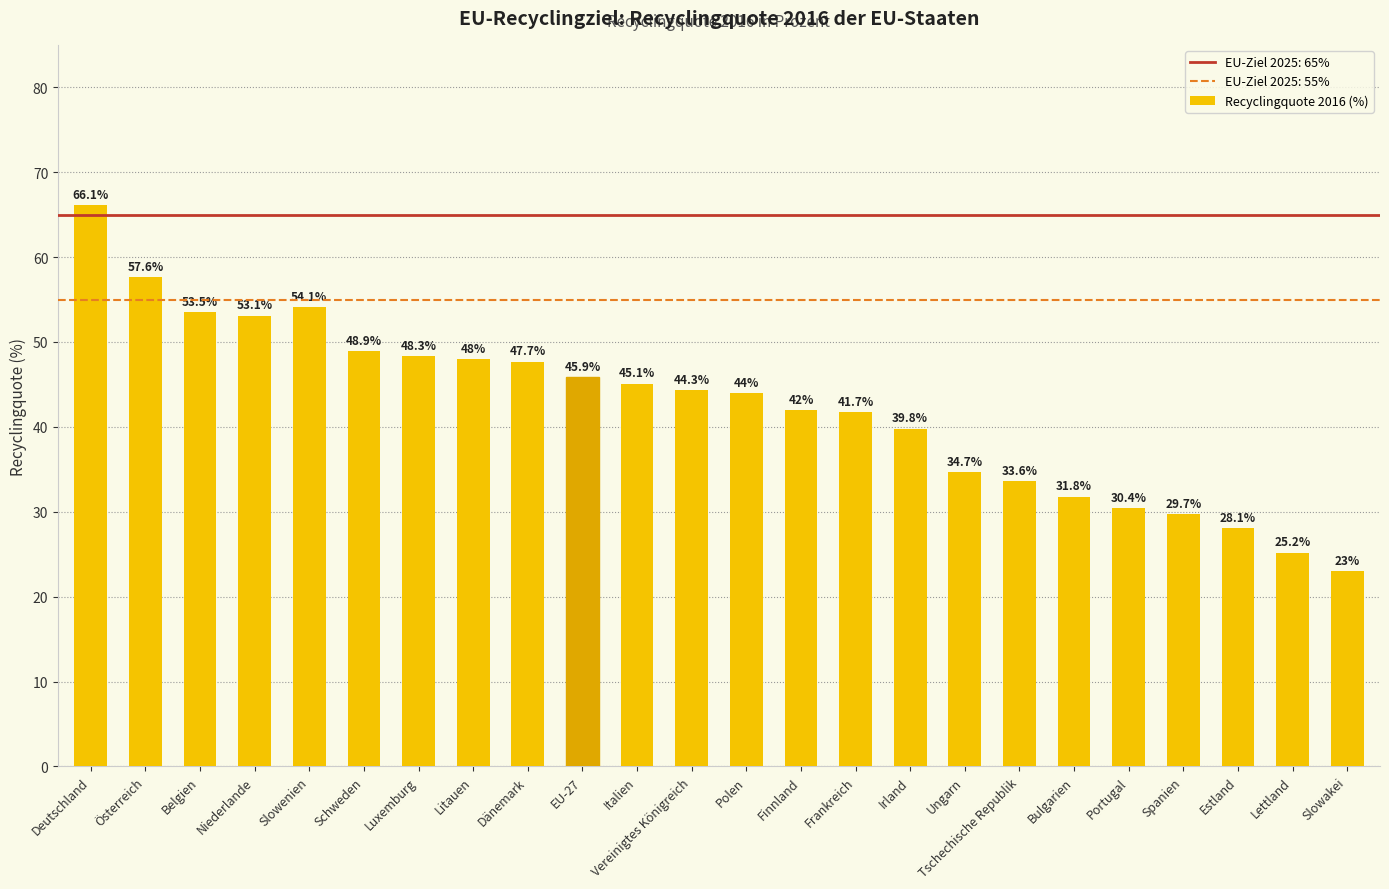

Reading right to left, transcribe all the data shown in this chart.

Slowakei=23.0	Lettland=25.2	Estland=28.1	Spanien=29.7	Portugal=30.4	Bulgarien=31.8	Tschechische Republik=33.6	Ungarn=34.7	Irland=39.8	Frankreich=41.7	Finnland=42.0	Polen=44.0	Vereinigtes Königreich=44.3	Italien=45.1	EU-27=45.9	Dänemark=47.7	Litauen=48.0	Luxemburg=48.3	Schweden=48.9	Slowenien=54.1	Niederlande=53.1	Belgien=53.5	Österreich=57.6	Deutschland=66.1